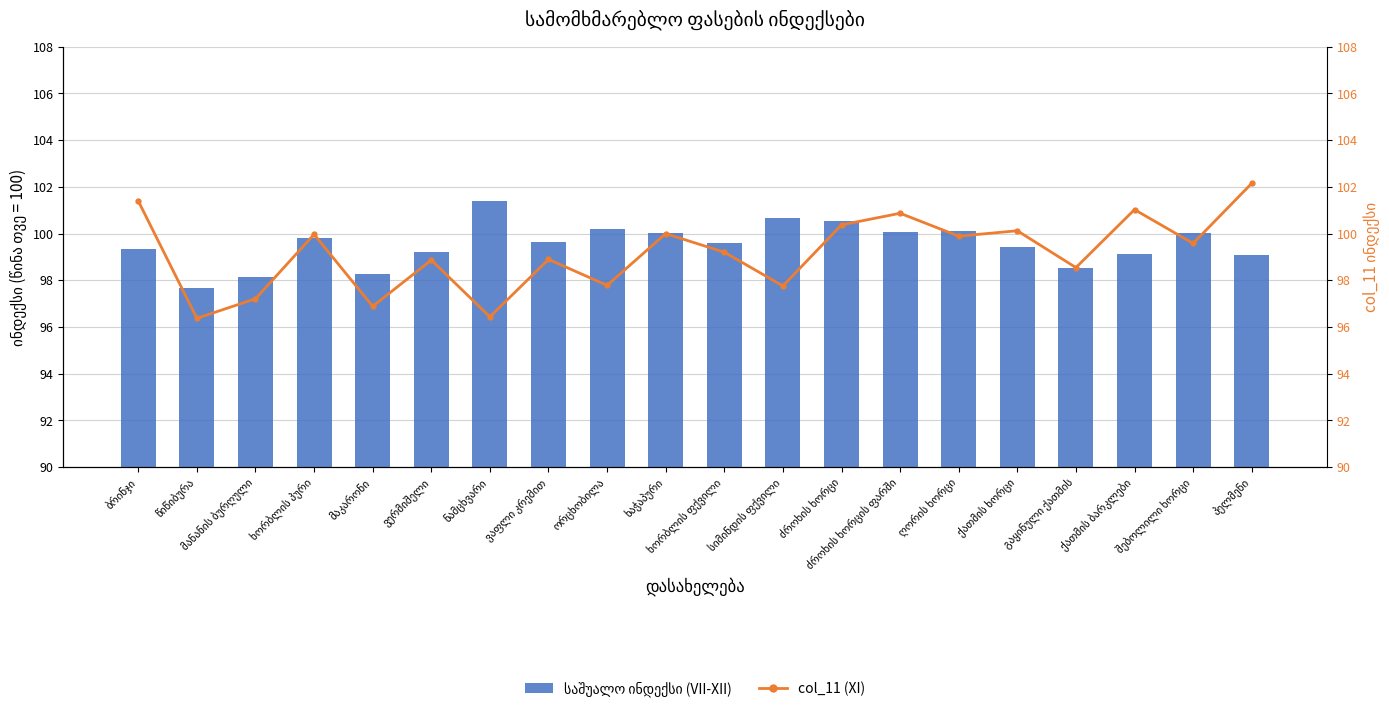

Which series has the largest total across all categories?

საშუალო ინდექსი (VII-XII)